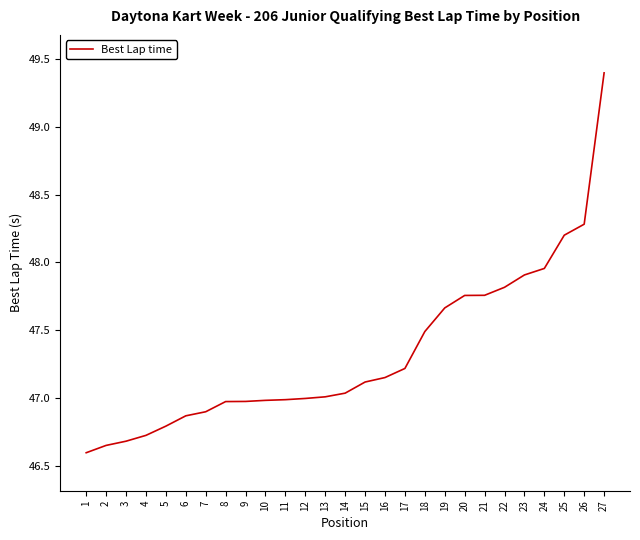

Which has a higher value, 13 or 3?

13